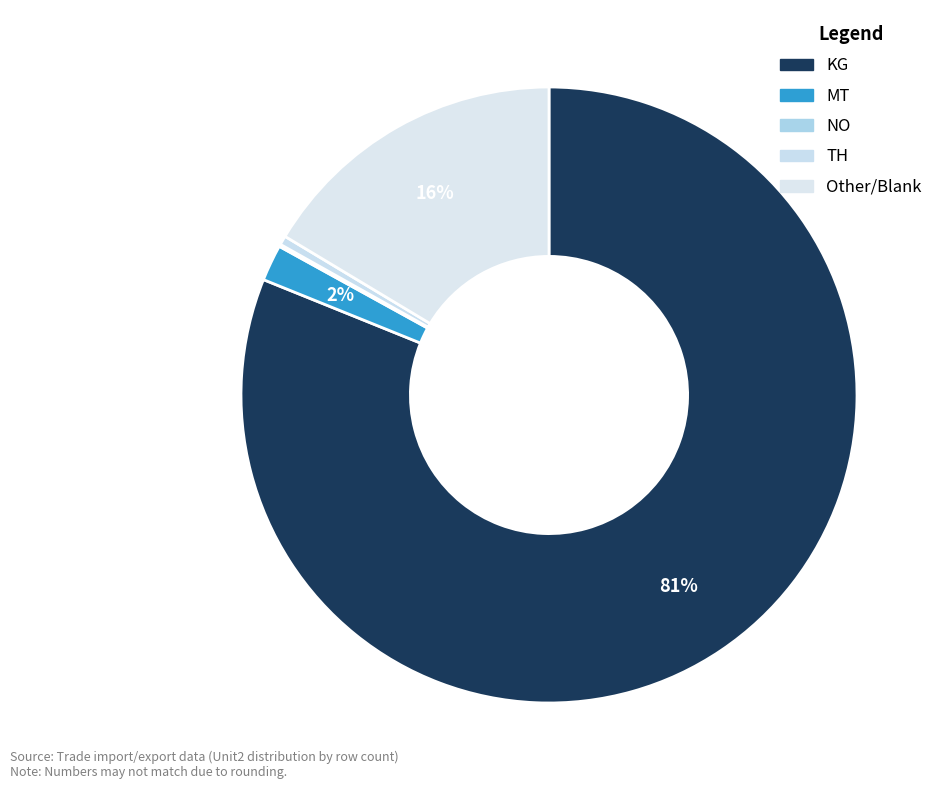

Which category has the biggest portion of the pie?

KG